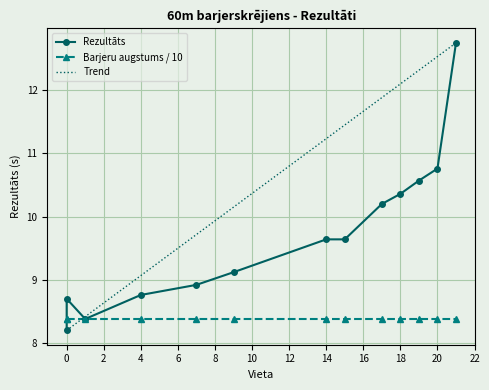

How many data points are above 9?

8